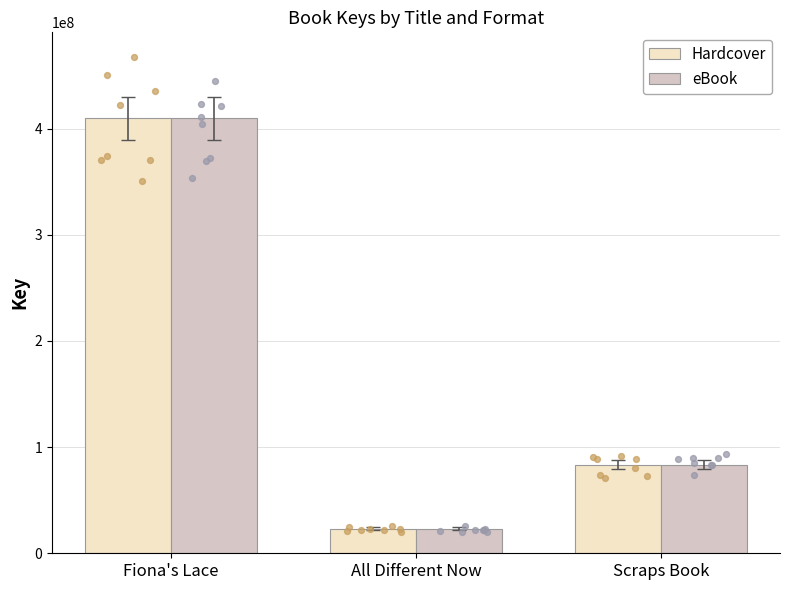

At how many categories does at least one series exceed 46913516?

2